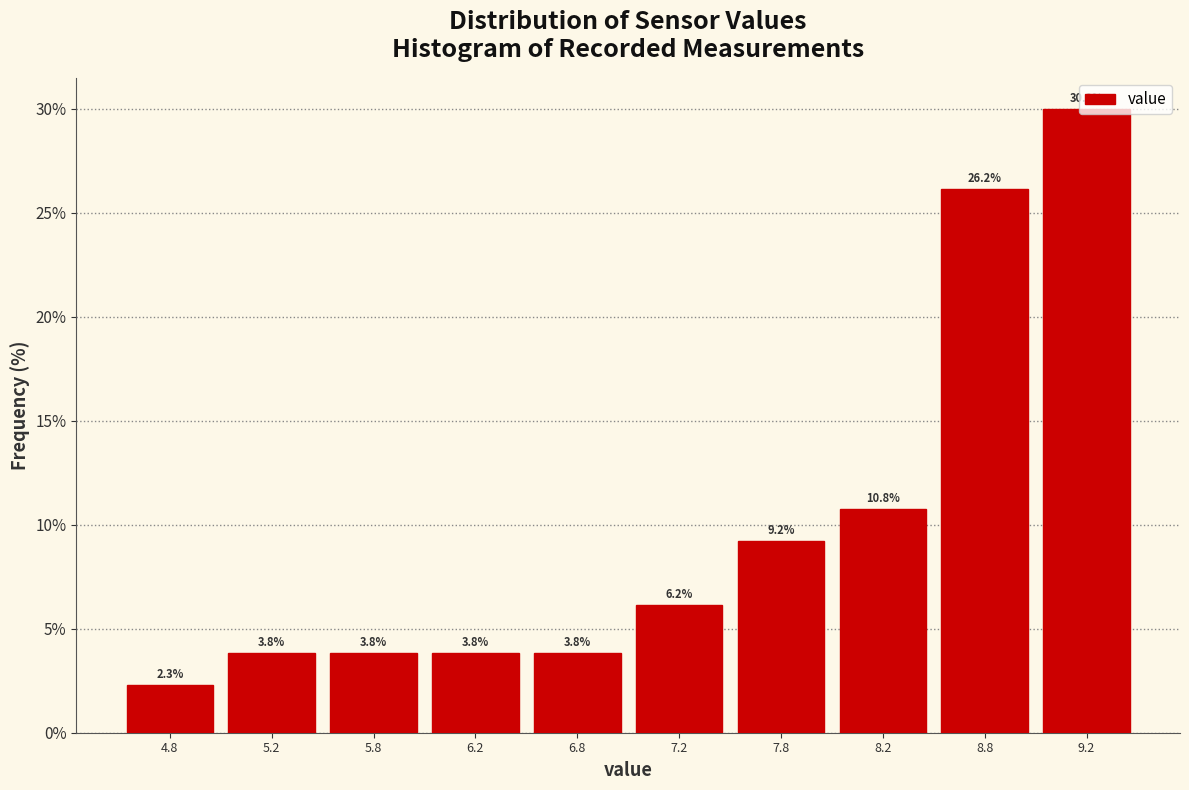

Reading left to right, transcribe this chart: for each bar, give the range it covers on the x-axis and its height.

4.5 to 5.0: 2.3
5.0 to 5.5: 3.8
5.5 to 6.0: 3.8
6.0 to 6.5: 3.8
6.5 to 7.0: 3.8
7.0 to 7.5: 6.2
7.5 to 8.0: 9.2
8.0 to 8.5: 10.8
8.5 to 9.0: 26.2
9.0 to 9.5: 30.0